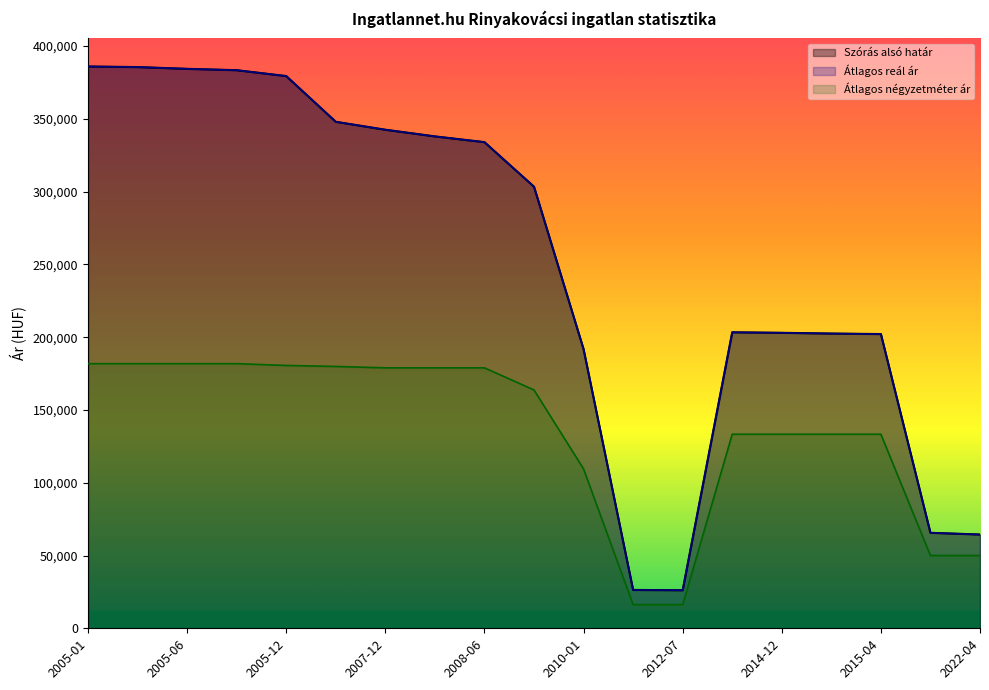

What is the difference between the Szórás alsó határ values at 2005-09 and 2012-07?

357299